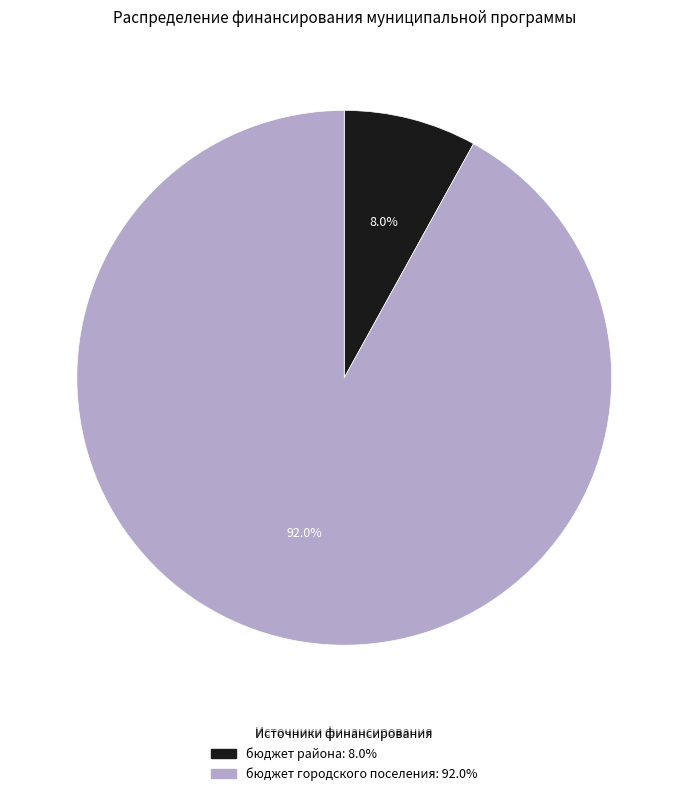

How many slices are in this pie chart?

2